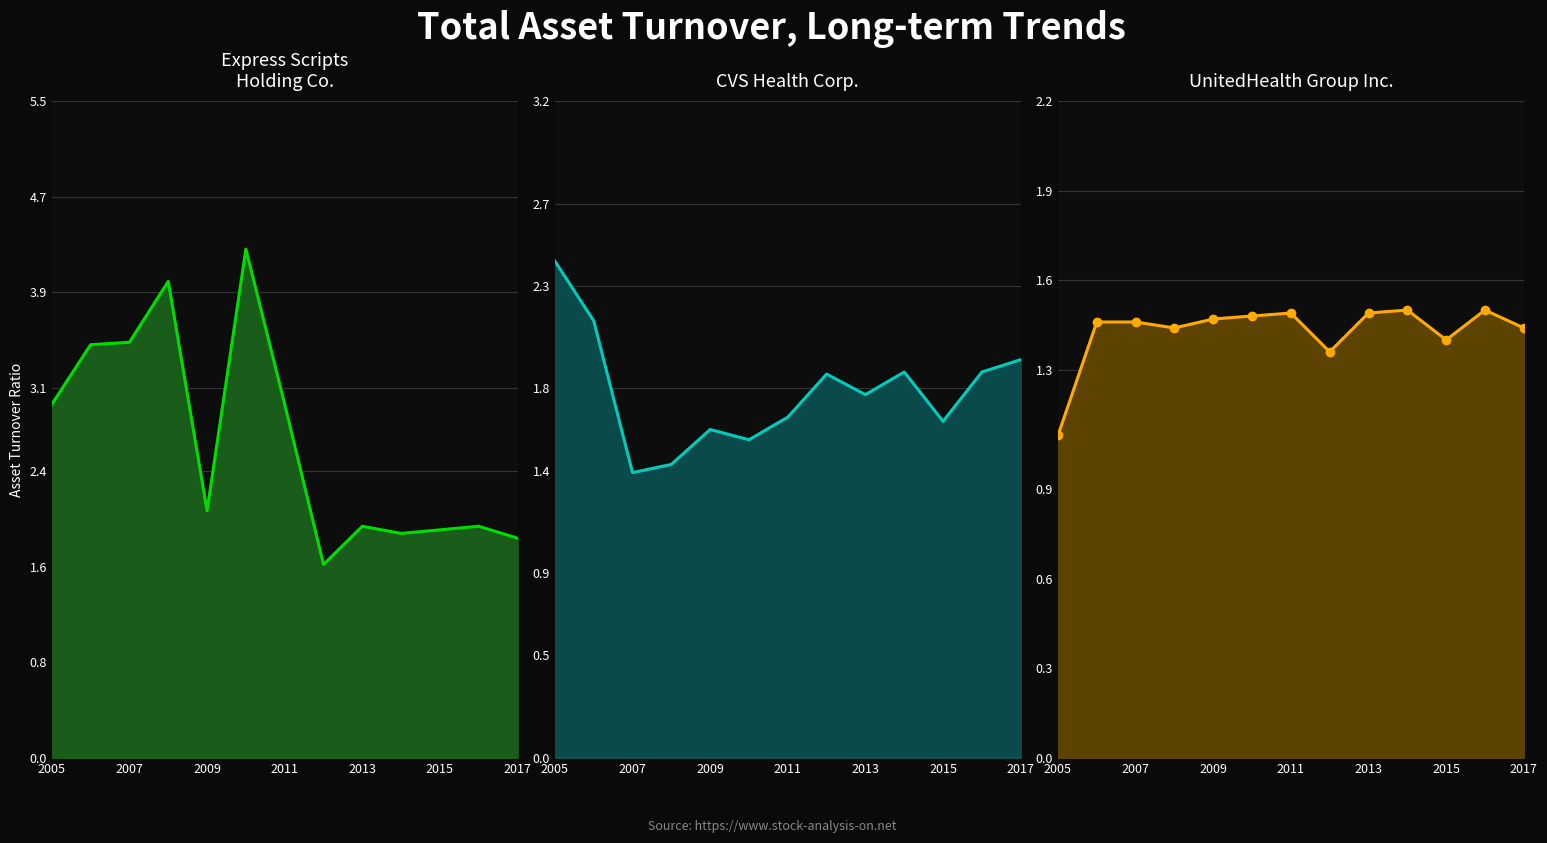

What is the spread (max minus min) of values at 2017?

0.5